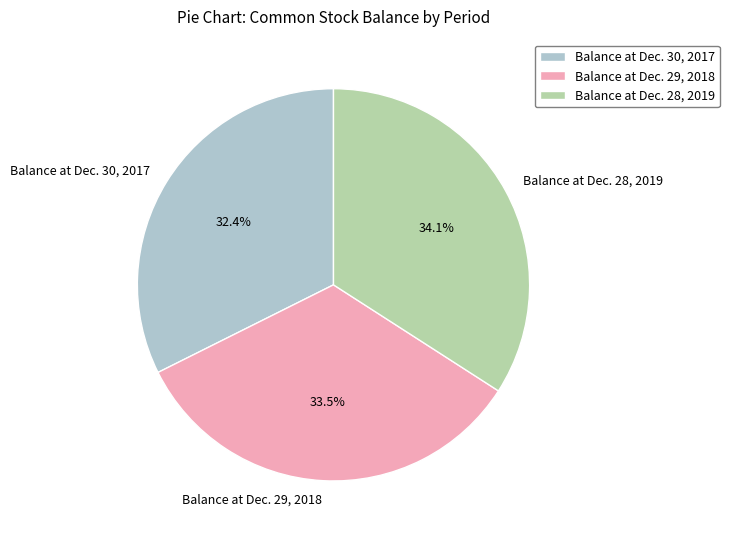

What percentage is the Balance at Dec. 30, 2017 slice, to the nearest percent?

32%